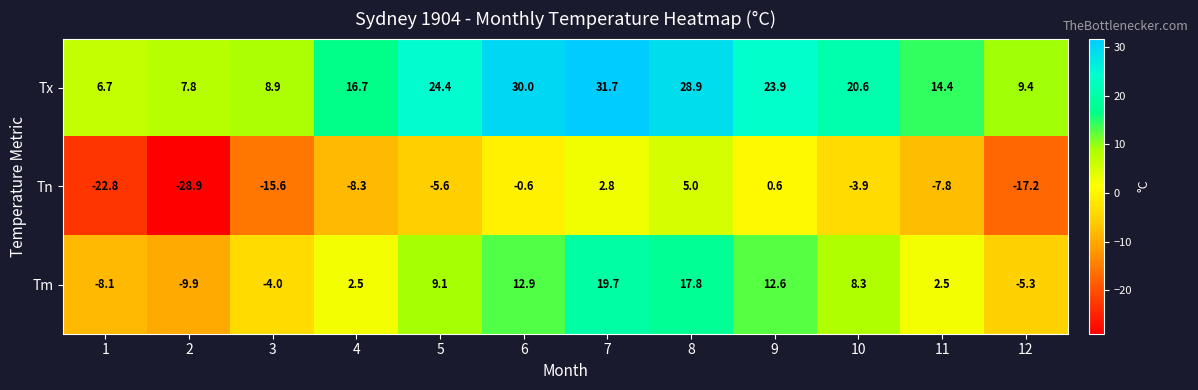

Is it true that Tm equals 15.7 at 5?

False